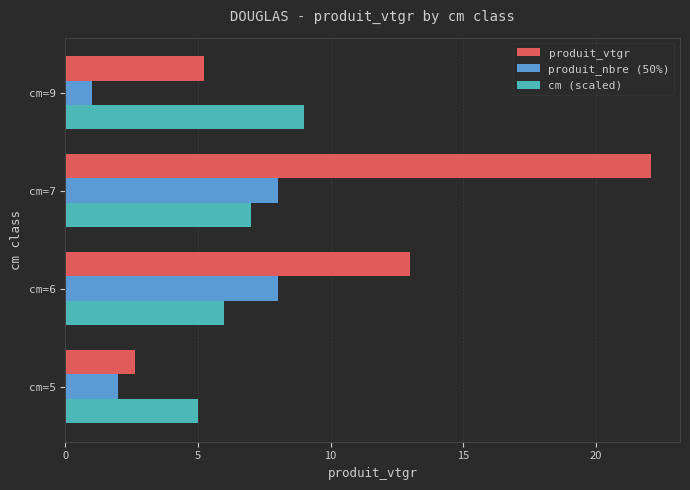

What is the sum of all produit_nbre (50%) values?

19.0